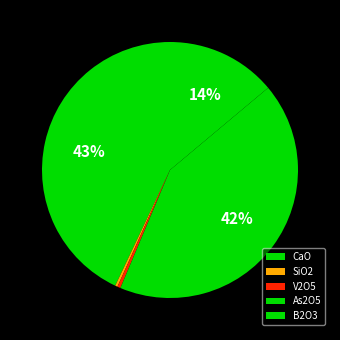

How many segments does this pie chart have?

5